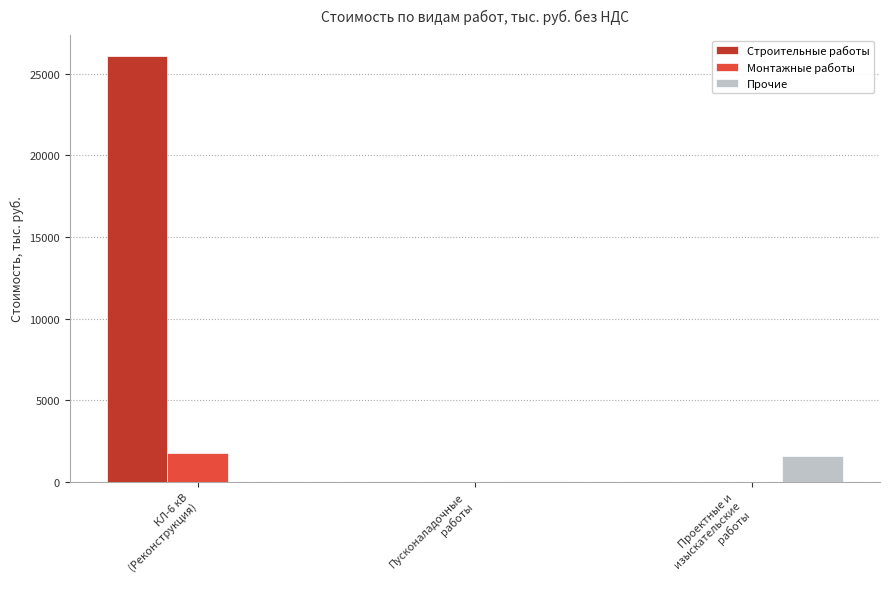

What is the sum of all Монтажные работы values?

1775.3